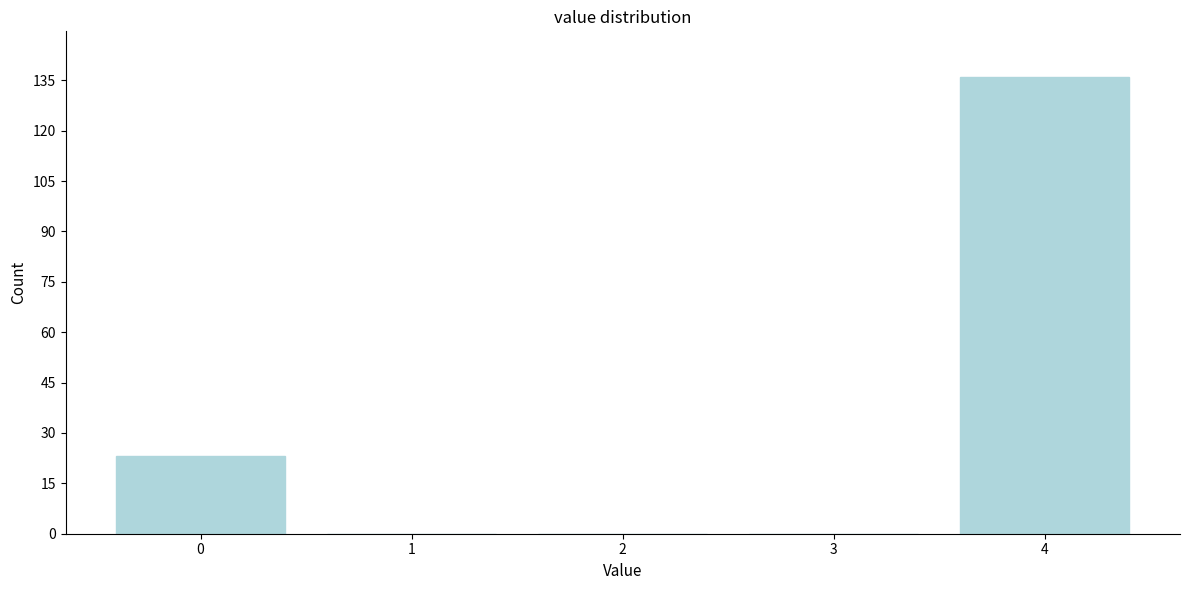

Reading right to left, list all the values displayed in this chart.

4=136	3=0	2=0	1=0	0=23